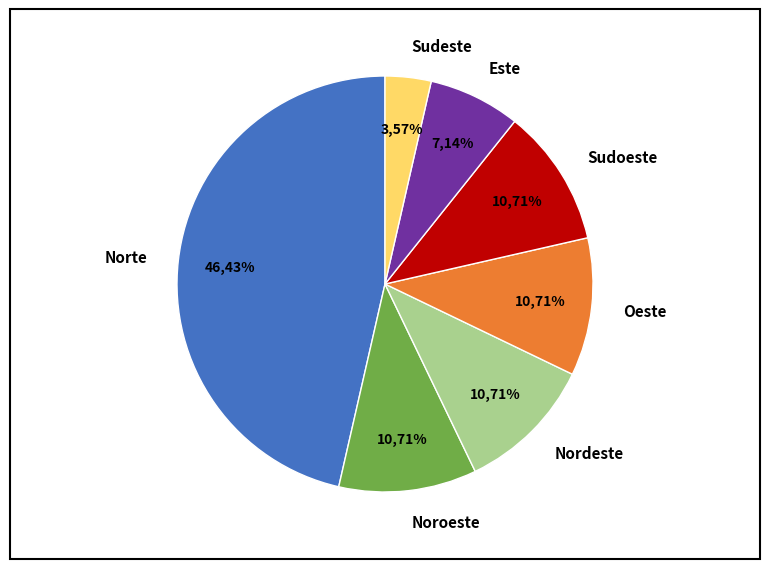

To the nearest percent, what is the combined percentage of Este and Oeste?

18%